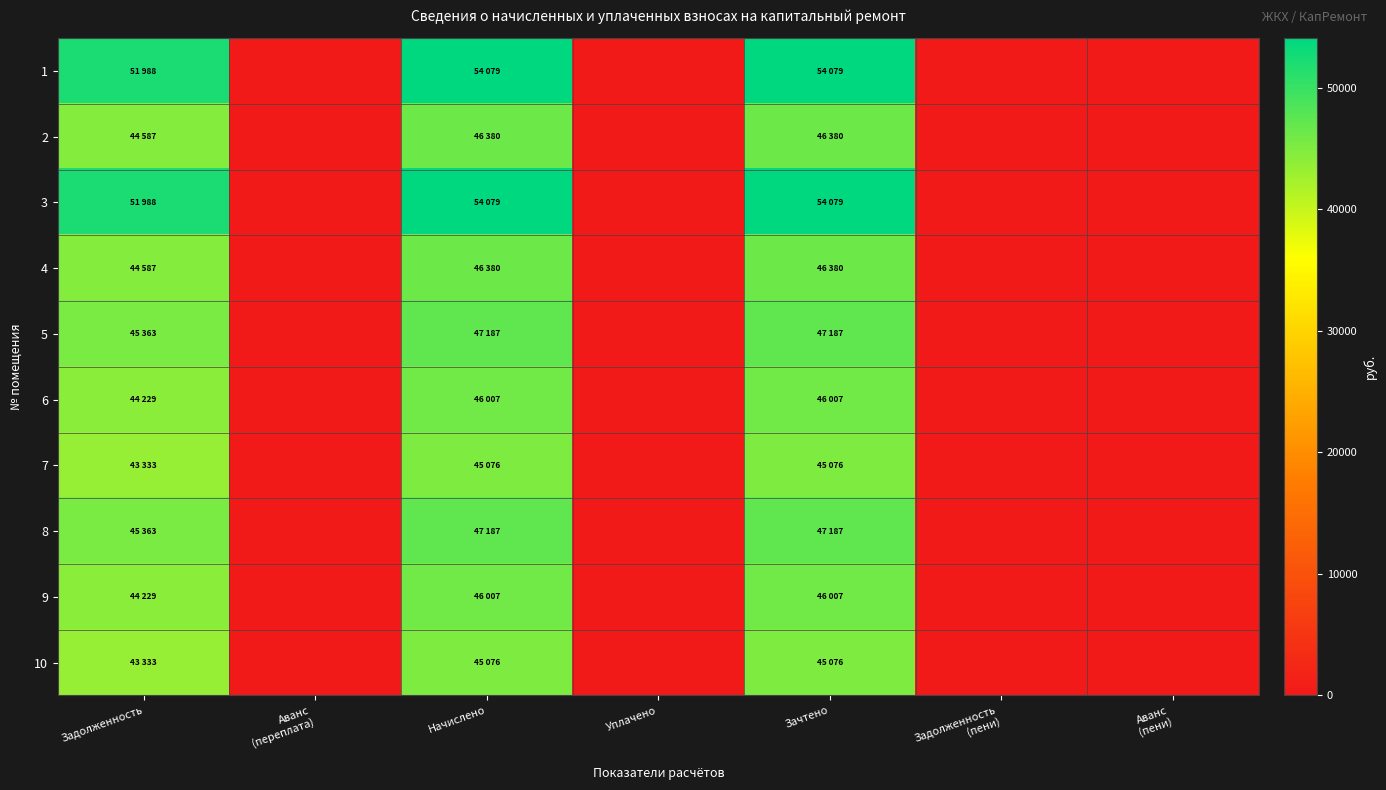

Reading left to right, transcribe all the data shown in this chart.

1: Задолженность=51988.3	Аванс
(переплата)=0.0	Начислено=54078.7	Уплачено=0.0	Зачтено=54078.7	Задолженность
(пени)=0.0	Аванс
(пени)=0.0
2: Задолженность=44587.0	Аванс
(переплата)=0.0	Начислено=46379.8	Уплачено=0.0	Зачтено=46379.8	Задолженность
(пени)=0.0	Аванс
(пени)=0.0
3: Задолженность=51988.3	Аванс
(переплата)=0.0	Начислено=54078.7	Уплачено=0.0	Зачтено=54078.7	Задолженность
(пени)=0.0	Аванс
(пени)=0.0
4: Задолженность=44587.0	Аванс
(переплата)=0.0	Начислено=46379.8	Уплачено=0.0	Зачтено=46379.8	Задолженность
(пени)=0.0	Аванс
(пени)=0.0
5: Задолженность=45362.9	Аванс
(переплата)=0.0	Начислено=47186.9	Уплачено=0.0	Зачтено=47186.9	Задолженность
(пени)=0.0	Аванс
(пени)=0.0
6: Задолженность=44228.9	Аванс
(переплата)=0.0	Начислено=46007.3	Уплачено=0.0	Зачтено=46007.3	Задолженность
(пени)=0.0	Аванс
(пени)=0.0
7: Задолженность=43333.4	Аванс
(переплата)=0.0	Начислено=45075.8	Уплачено=0.0	Зачтено=45075.8	Задолженность
(пени)=0.0	Аванс
(пени)=0.0
8: Задолженность=45362.9	Аванс
(переплата)=0.0	Начислено=47186.9	Уплачено=0.0	Зачтено=47186.9	Задолженность
(пени)=0.0	Аванс
(пени)=0.0
9: Задолженность=44228.9	Аванс
(переплата)=0.0	Начислено=46007.3	Уплачено=0.0	Зачтено=46007.3	Задолженность
(пени)=0.0	Аванс
(пени)=0.0
10: Задолженность=43333.4	Аванс
(переплата)=0.0	Начислено=45075.8	Уплачено=0.0	Зачтено=45075.8	Задолженность
(пени)=0.0	Аванс
(пени)=0.0